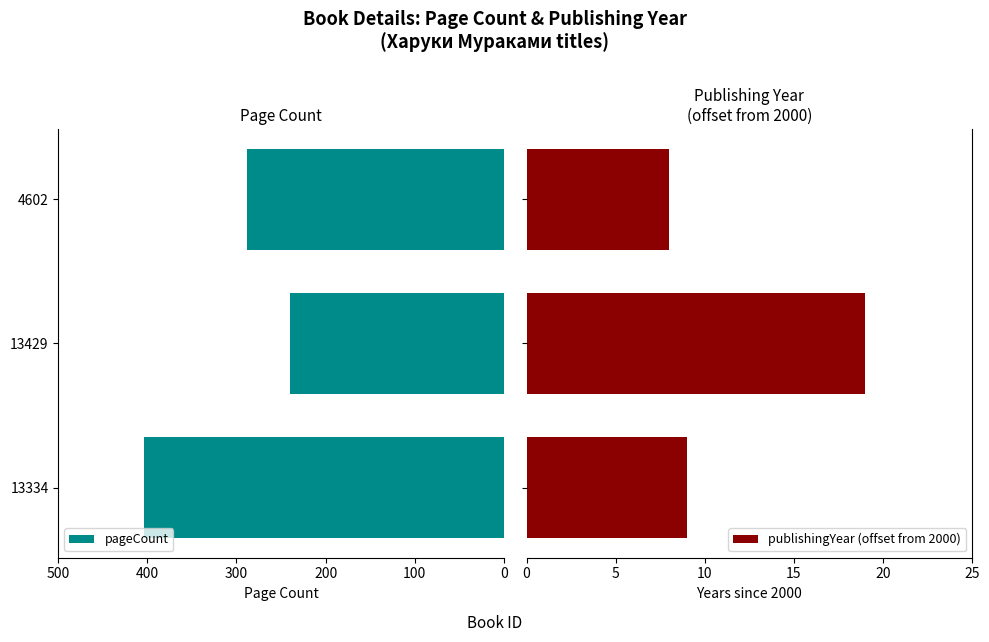

What is the greatest value displayed?

404